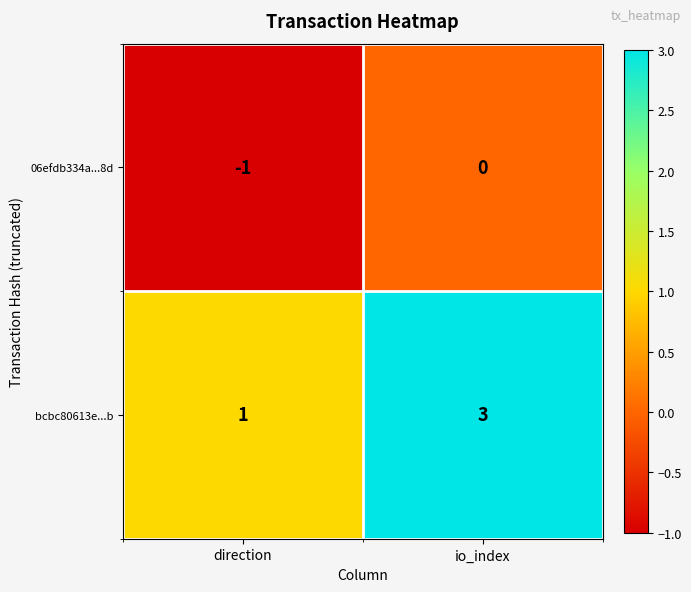

Reading right to left, list all the values displayed in this chart.

06efdb334a...8d: io_index=0	direction=-1
bcbc80613e...b: io_index=3	direction=1